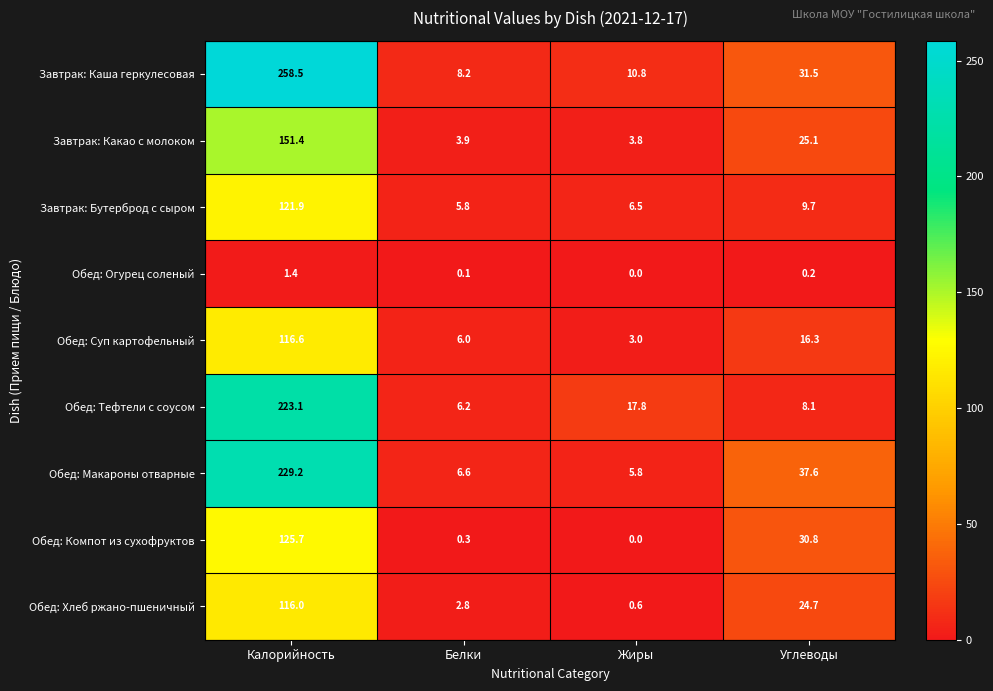

How many data points in Обед: Компот из сухофруктов are above 30?

2